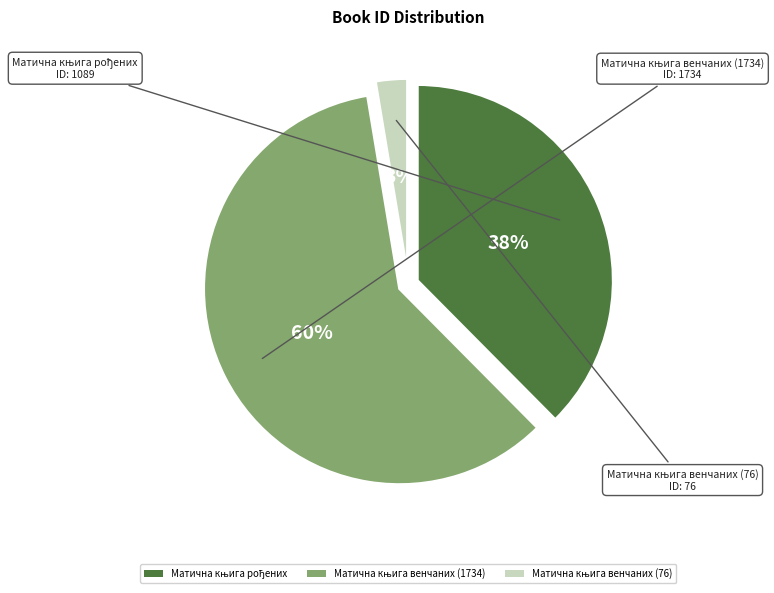

Is it true that Матична књига венчаних (1734) is 55% of the pie?

False